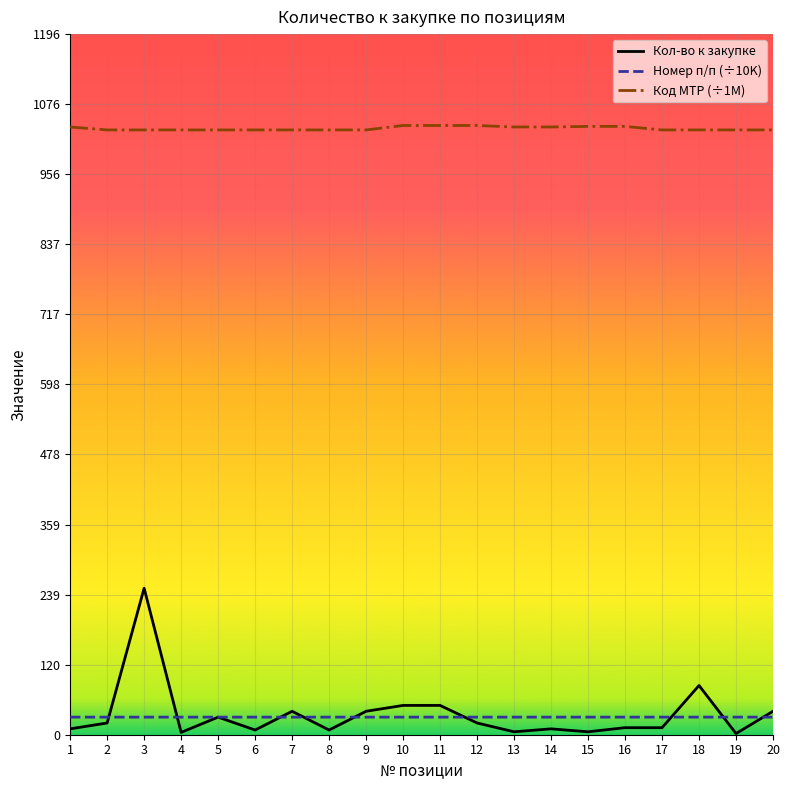

True or false: Код МТР (÷1M) has more than 0 interior local peaks.

True